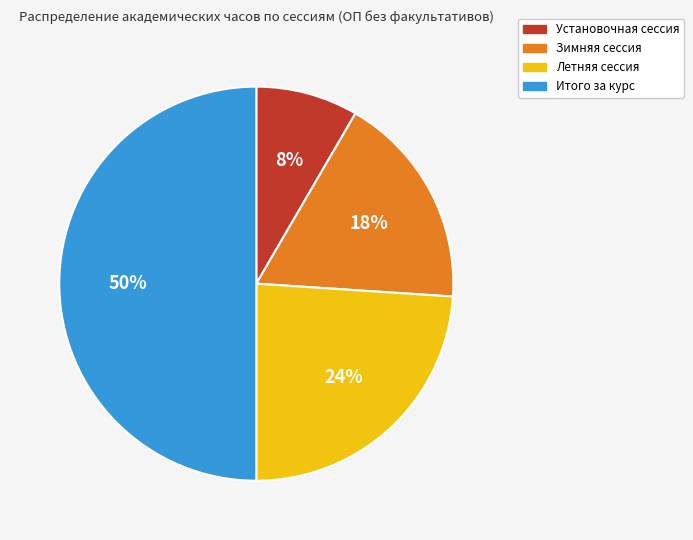

To the nearest percent, what is the combined percentage of Зимняя сессия and Итого за курс?

68%